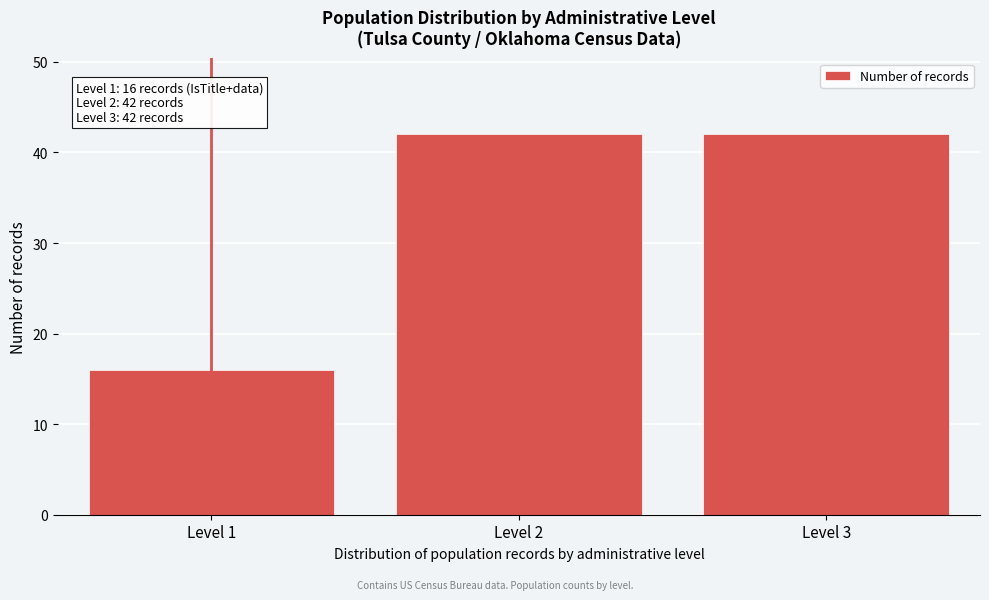

Reading left to right, transcribe all the data shown in this chart.

16	42	42